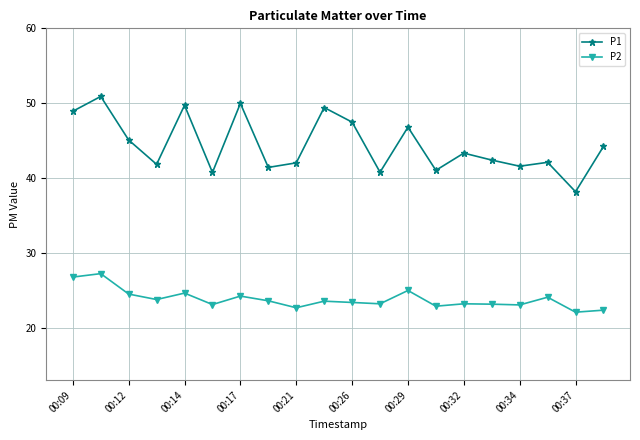

List the series in order of their overall mean, highest first.

P1, P2